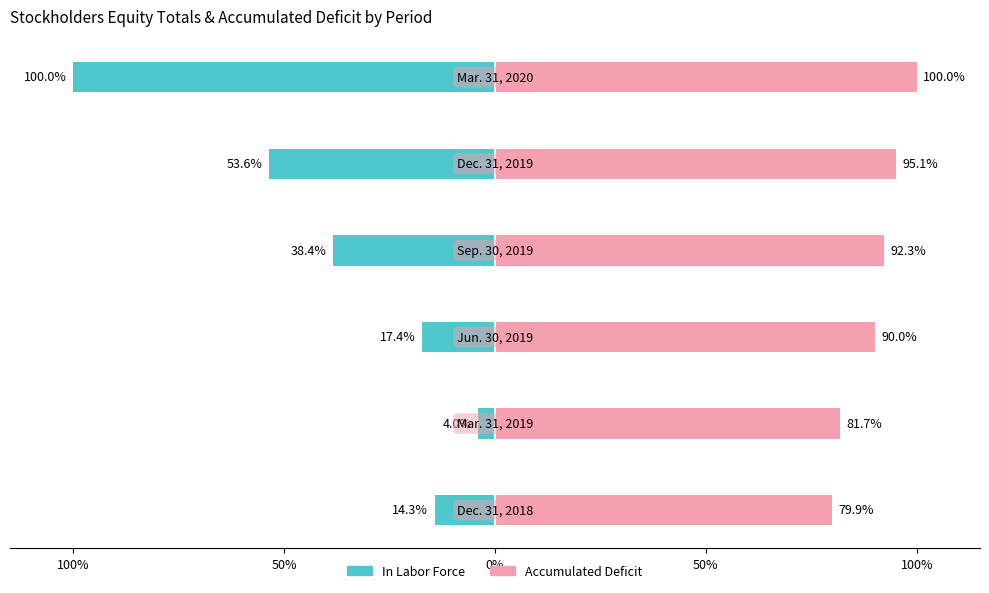

At how many categories does at least one series exceed -28?

6